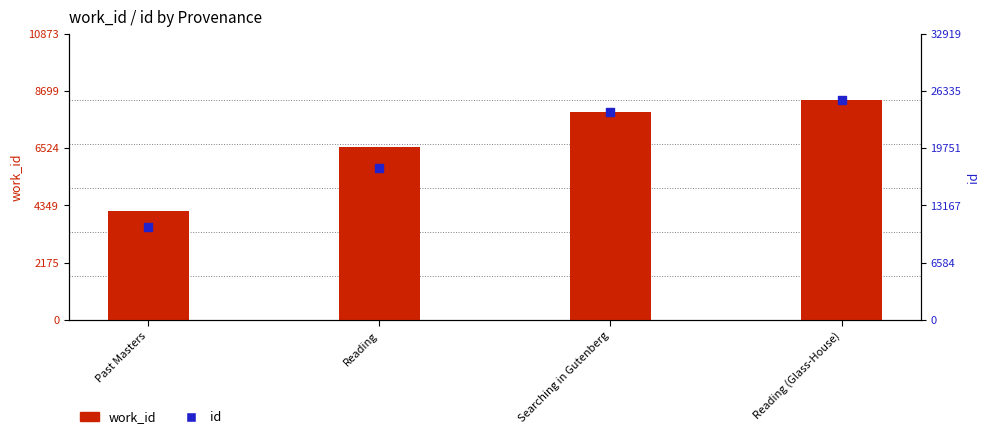

Which series contains the highest Y value?

id